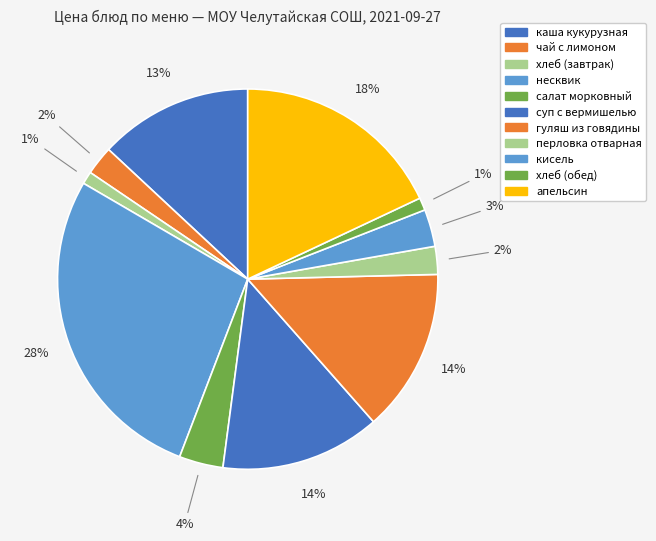

The апельсин slice represents 27% of the pie. True or false?

False